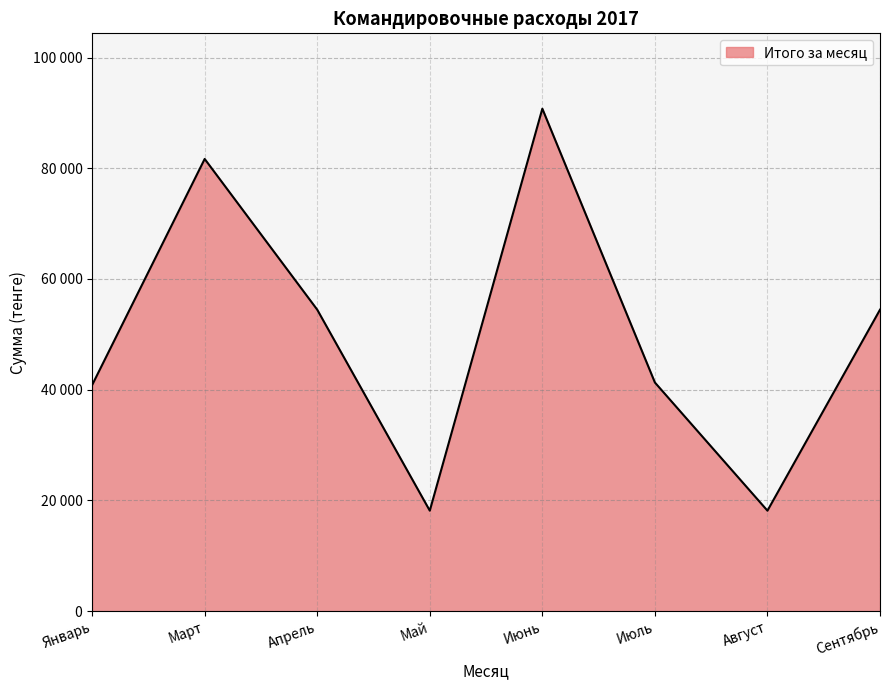

Does the chart have visible grid lines?

Yes